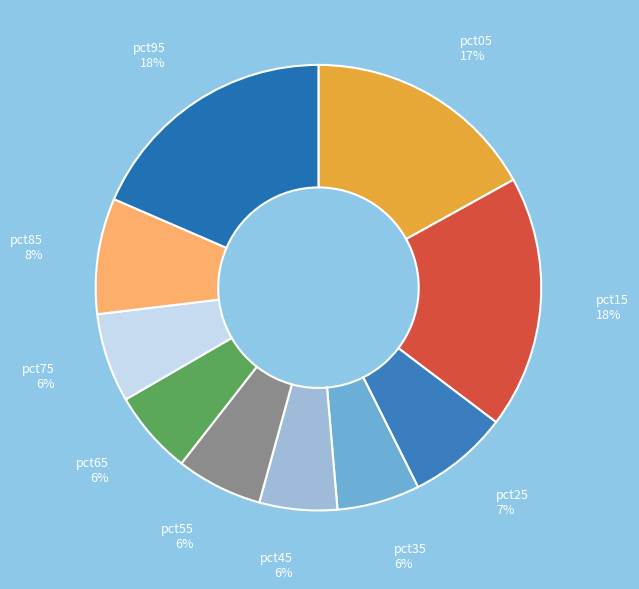

Is the sum of pct05 and pct95 greater than half?

No